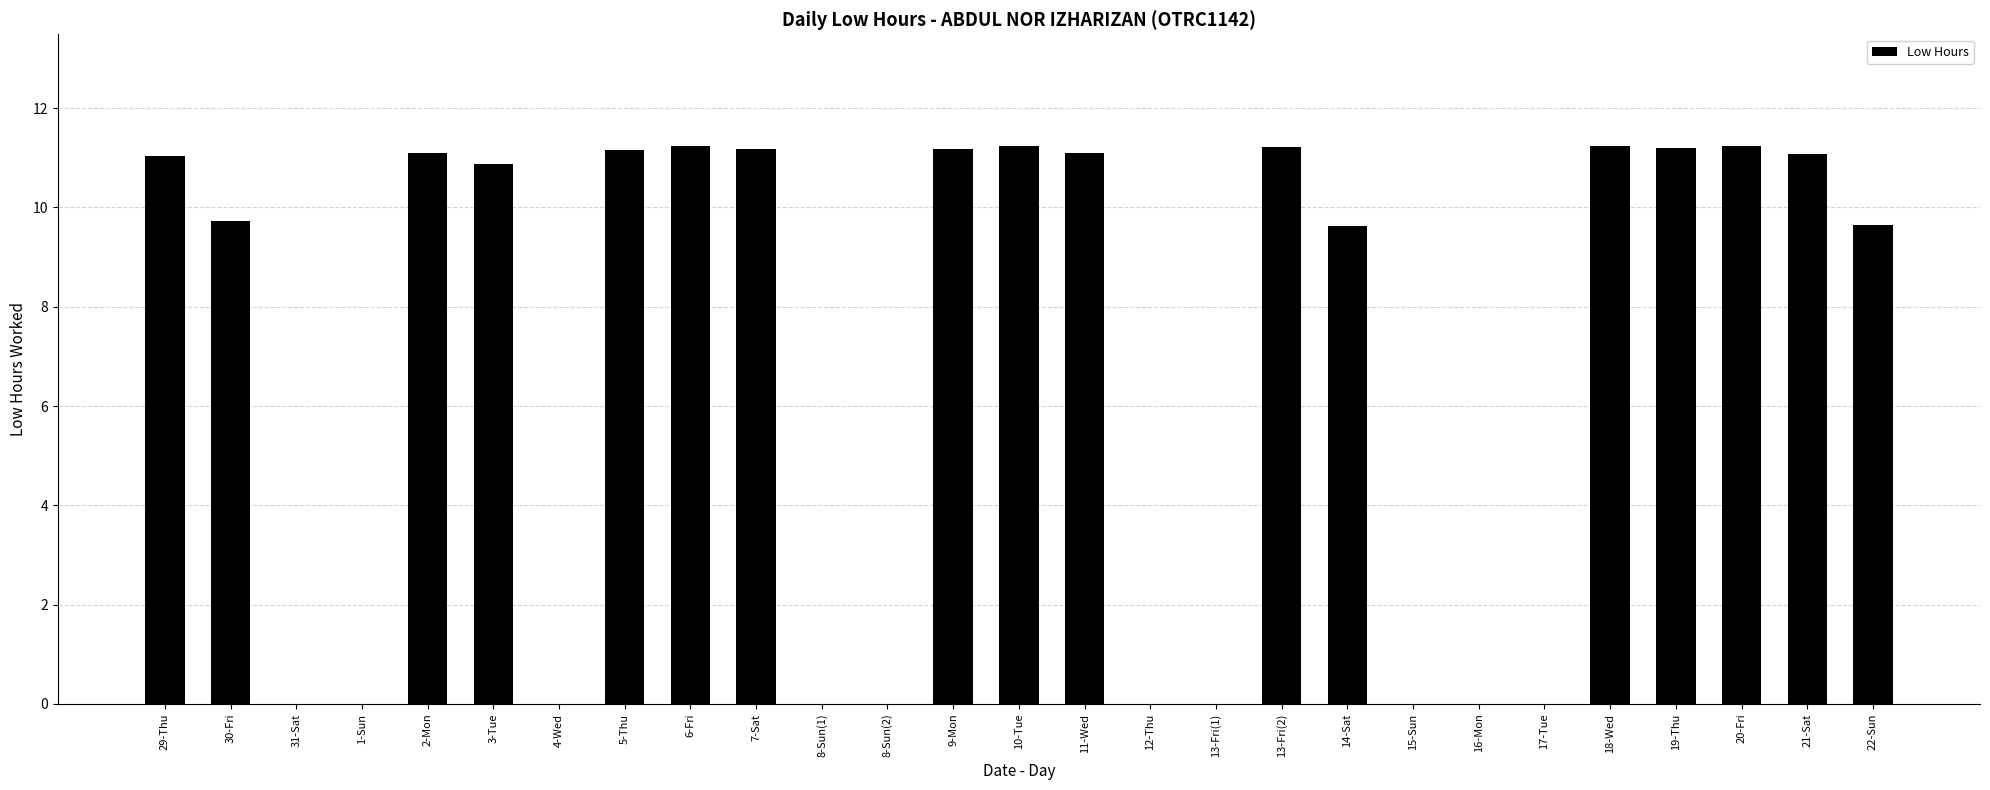

Are the bars grouped side by side (vs. stacked)?

No